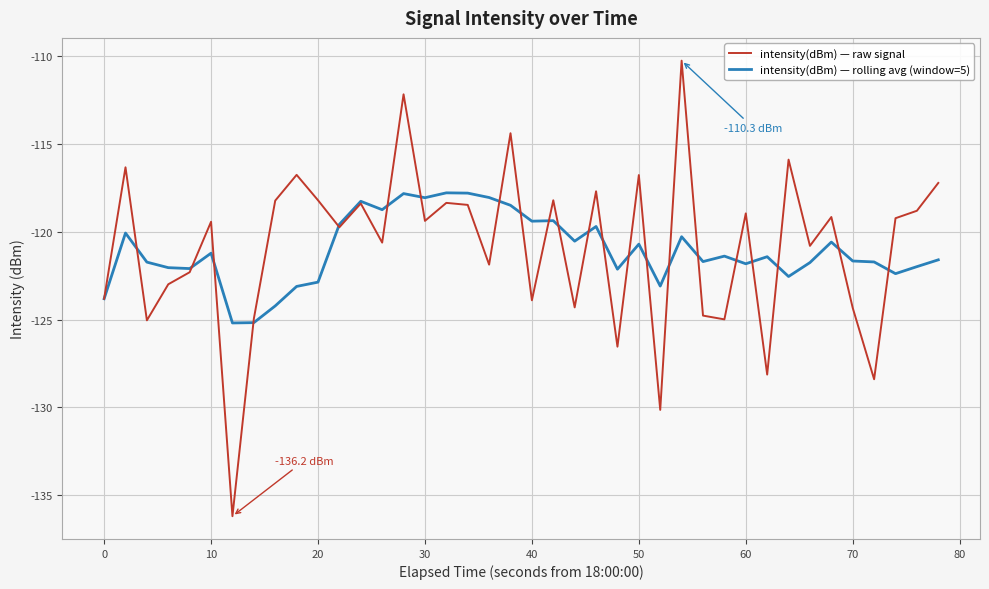

What is the highest value of the intensity(dBm) — raw signal series?

-110.3